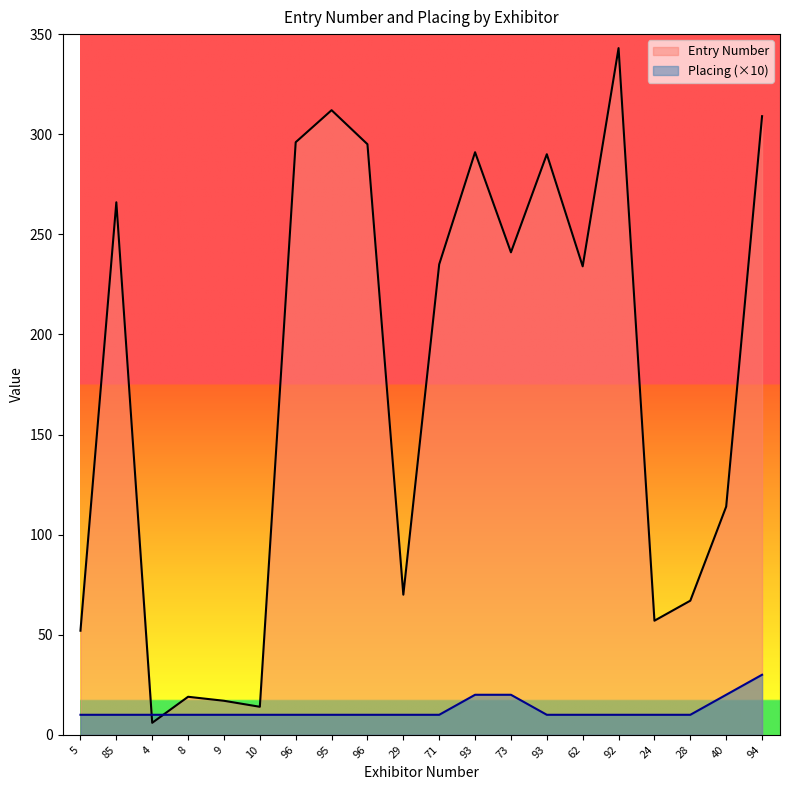

Does the chart display data point markers on the line(s)?

No